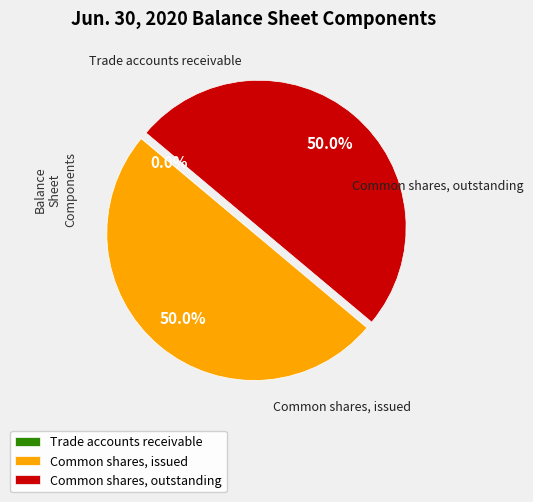

To the nearest percent, what percentage of the pie is Common shares, issued?

50%